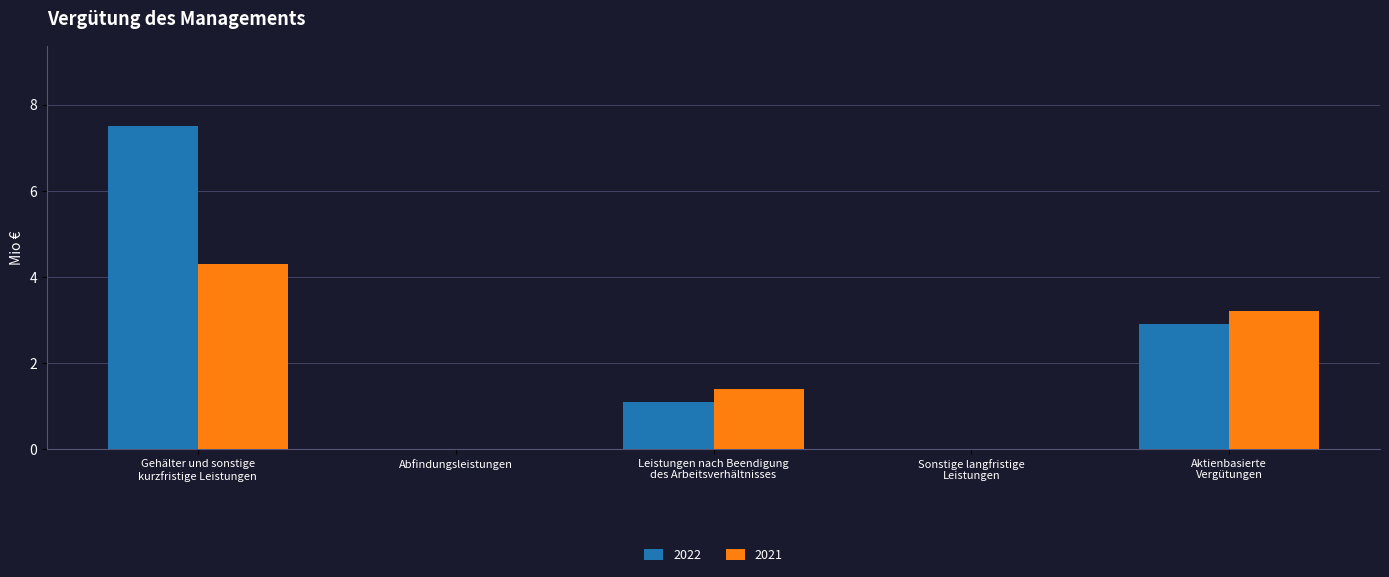

Which series changed the most between Leistungen nach Beendigung
des Arbeitsverhältnisses and Sonstige langfristige
Leistungen?

2021